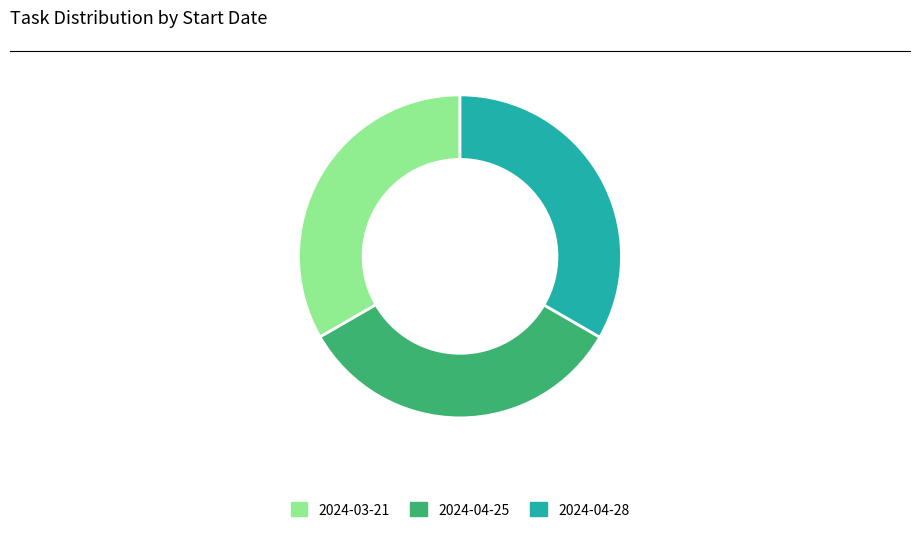

Approximately how many times larger is the value at 2024-03-21 compared to 2024-04-28?

1.0